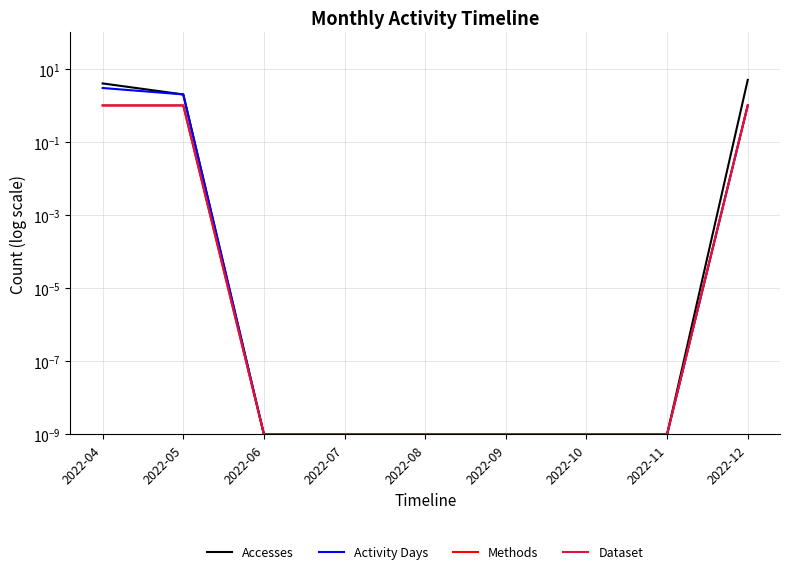

Reading left to right, extract all data points from this chart.

Accesses: 4.0	2.0	0.0	0.0	0.0	0.0	0.0	0.0	5.0
Activity Days: 3.0	2.0	0.0	0.0	0.0	0.0	0.0	0.0	1.0
Methods: 1.0	1.0	0.0	0.0	0.0	0.0	0.0	0.0	1.0
Dataset: 1.0	1.0	0.0	0.0	0.0	0.0	0.0	0.0	1.0